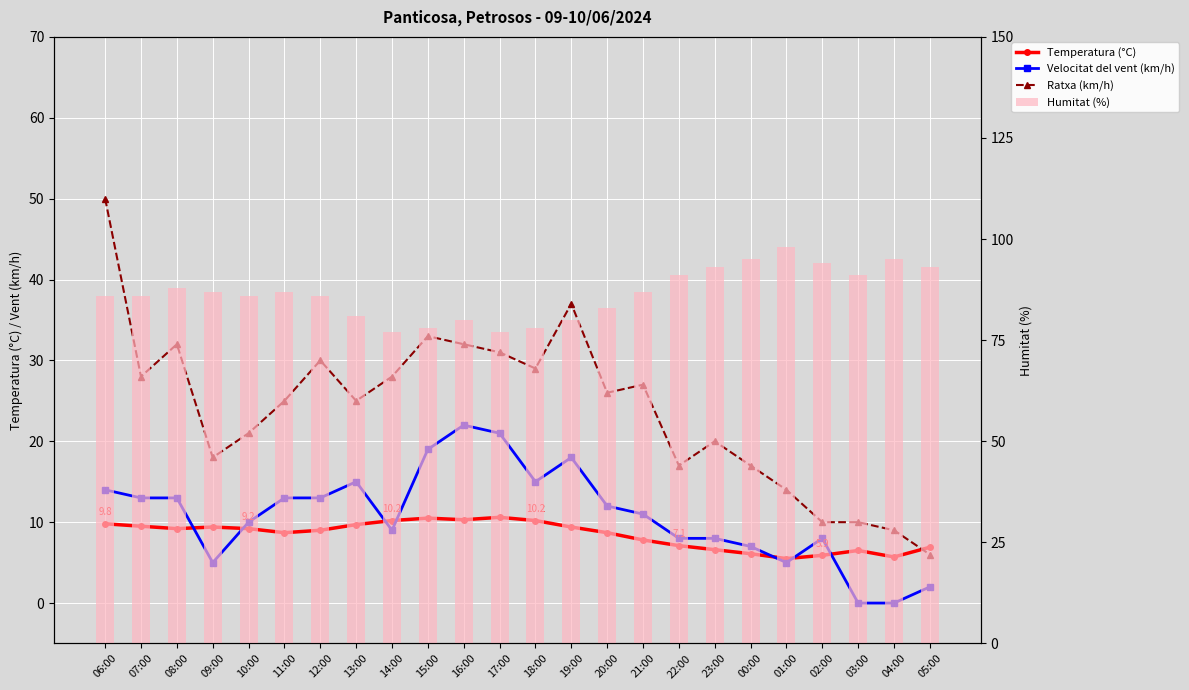

The Ratxa (km/h) series shows 33.0 at 15:00. True or false?

True